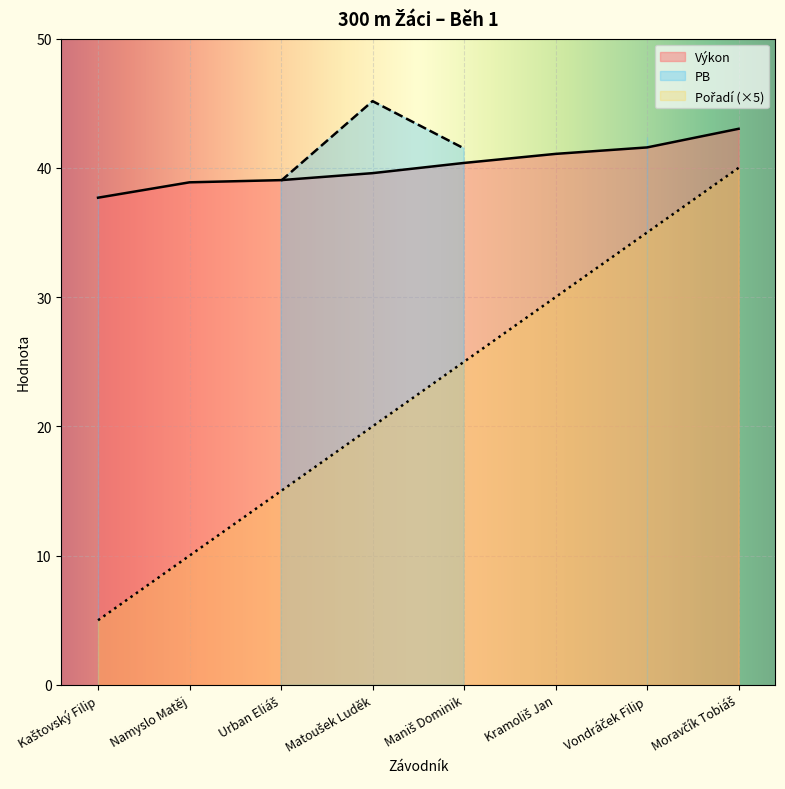

At how many categories does at least one series exceed 42?

1